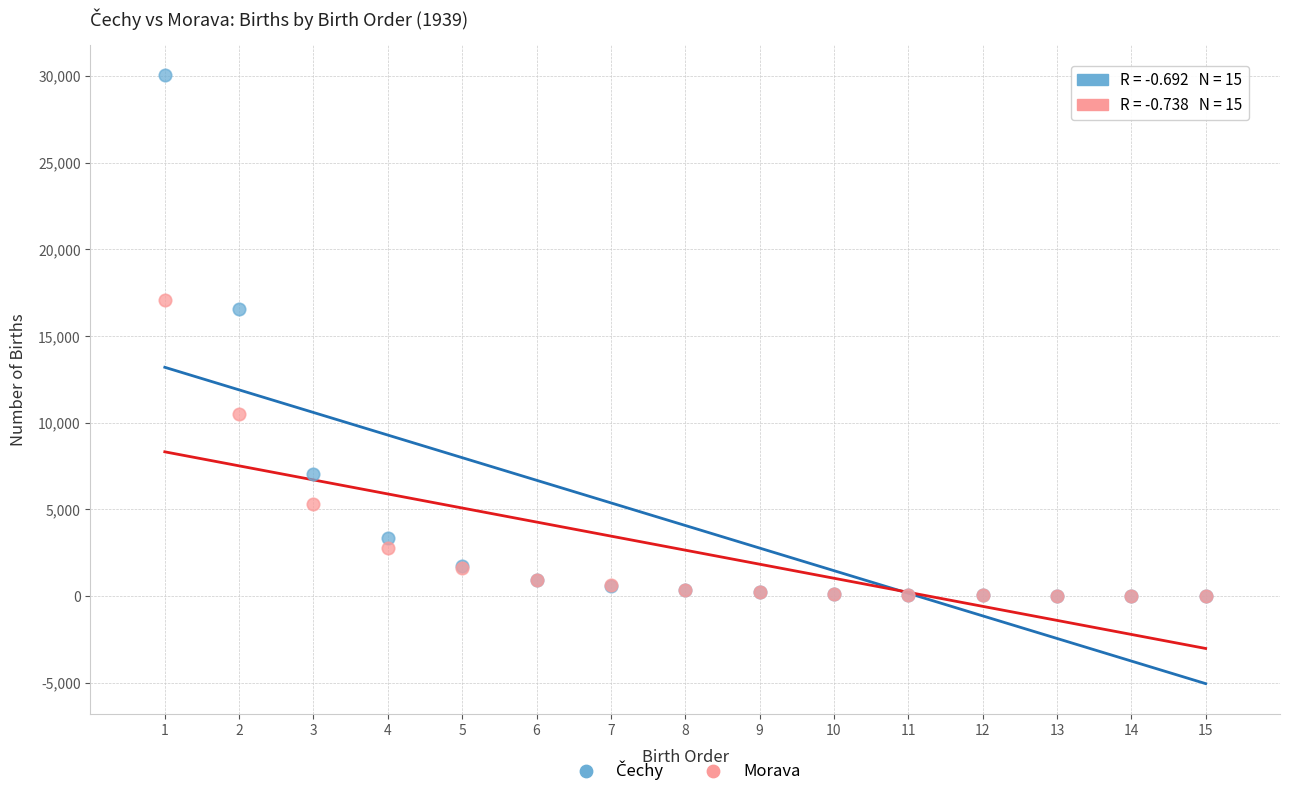

Across all series, what Y value is closest to 15013?

16582